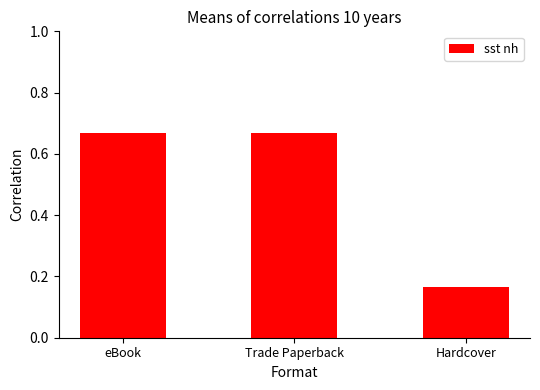

Is it true that the value at Hardcover is 0.3?

False